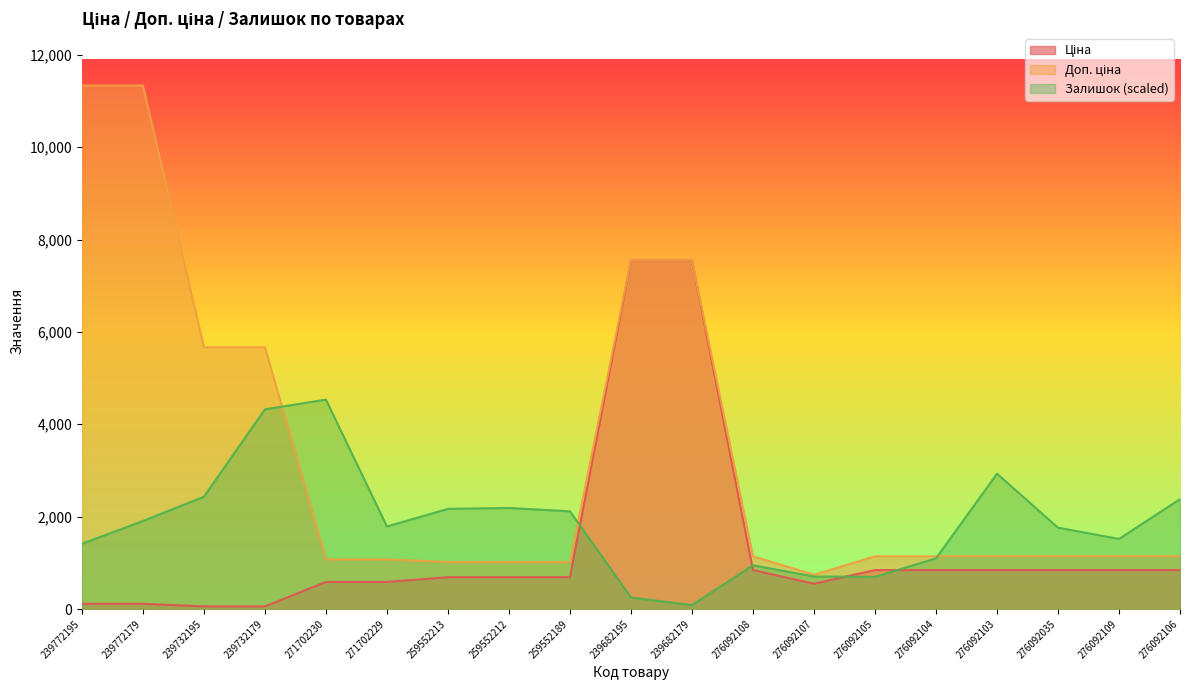

True or false: Ціна and Залишок intersect in this chart.

True